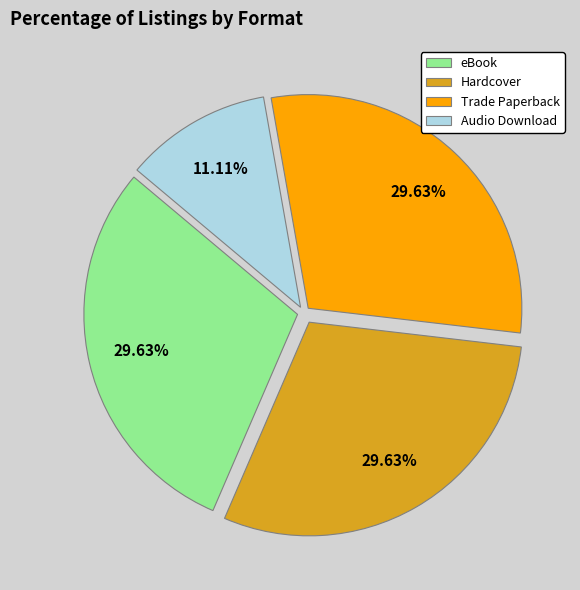

How much of the chart is everything except Trade Paperback?

70.4%